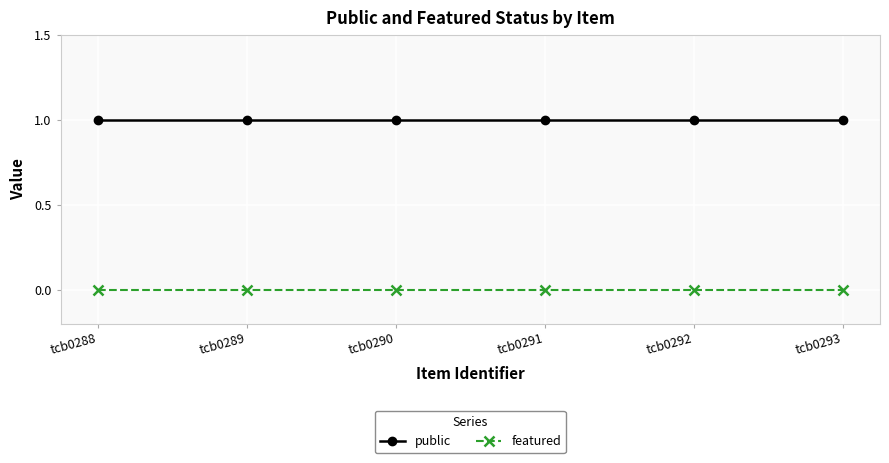

At tcb0289, list the series in order from largest to smallest.

public, featured